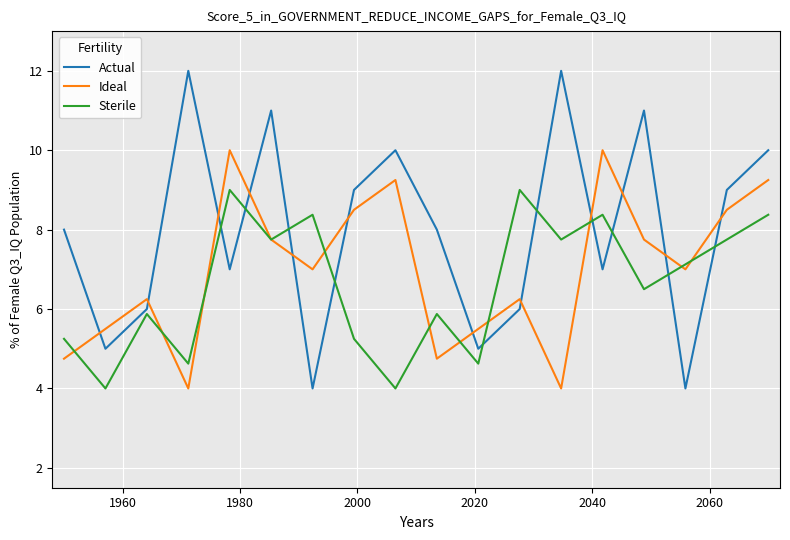

What is the minimum value shown in the chart?

4.0